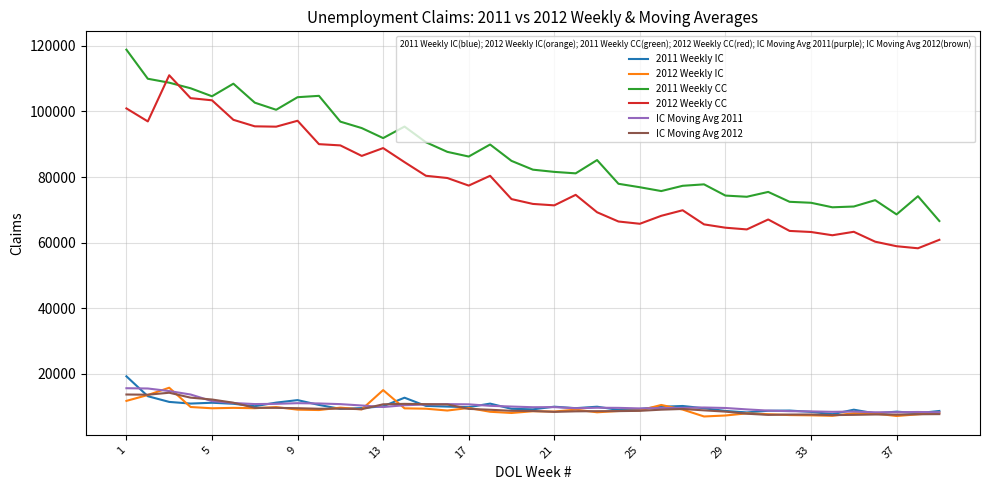

Is this an area chart (filled region under the line)?

No